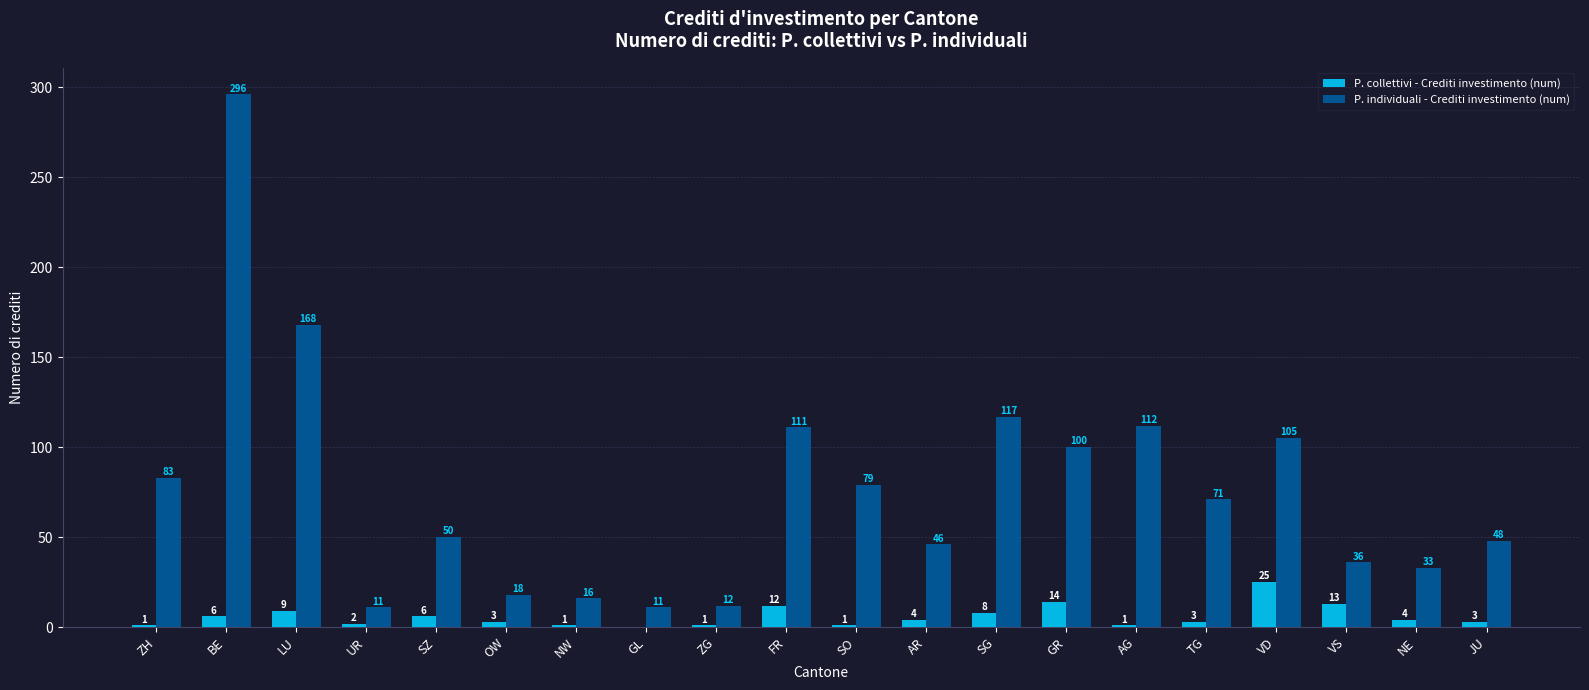

What is the sum of the P. individuali - Crediti investimento (num) values at FR and SG?

228